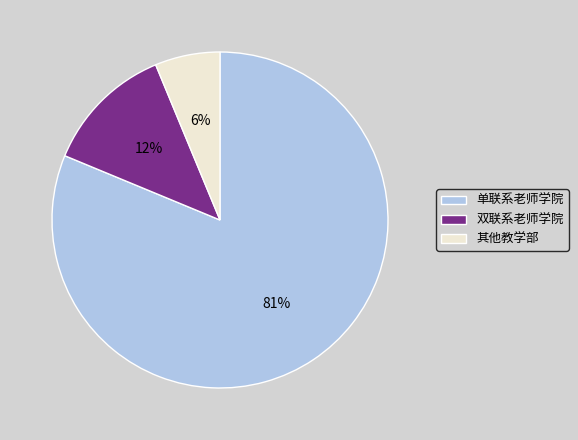

Rank the categories by value from highest to lowest.

单联系老师学院, 双联系老师学院, 其他教学部